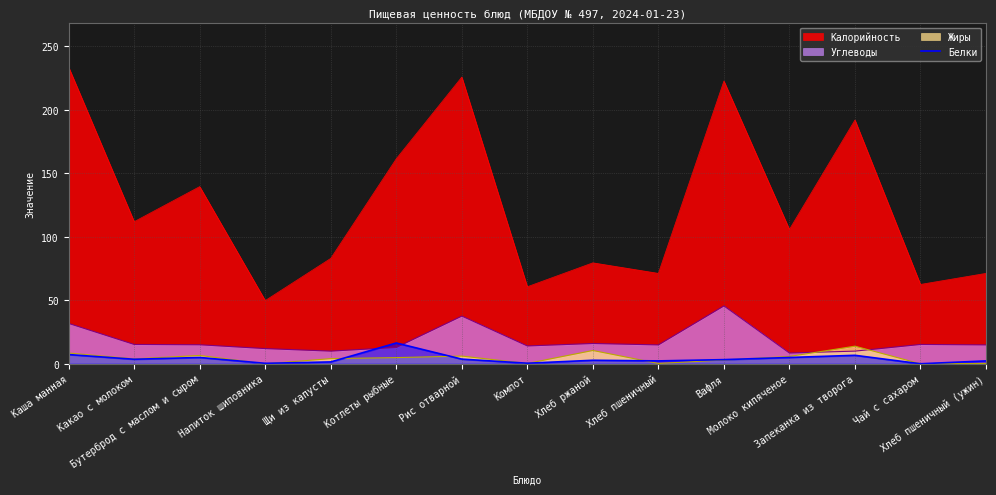

Which series has the largest range (max minus min)?

Калорийность